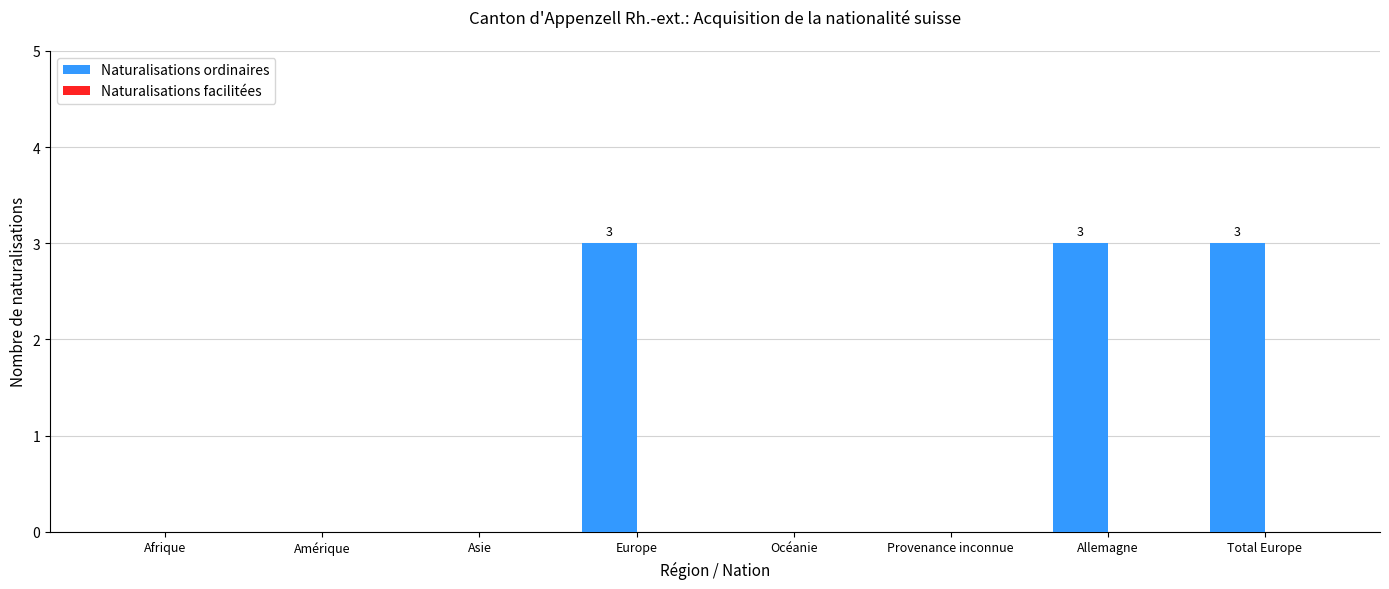

What is the sum of all values?

9